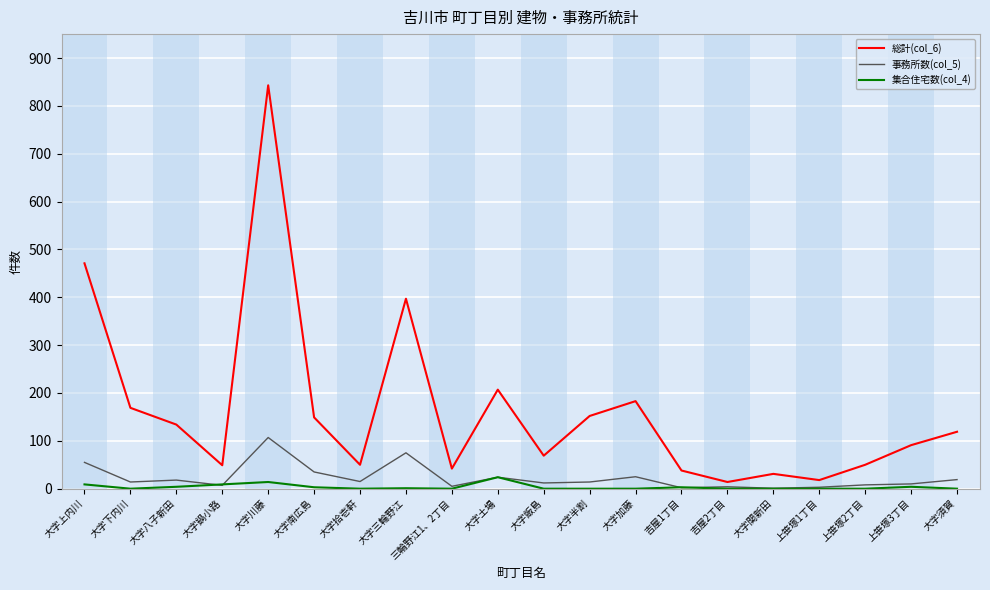

What position from the left is 大字鍋小路?

4